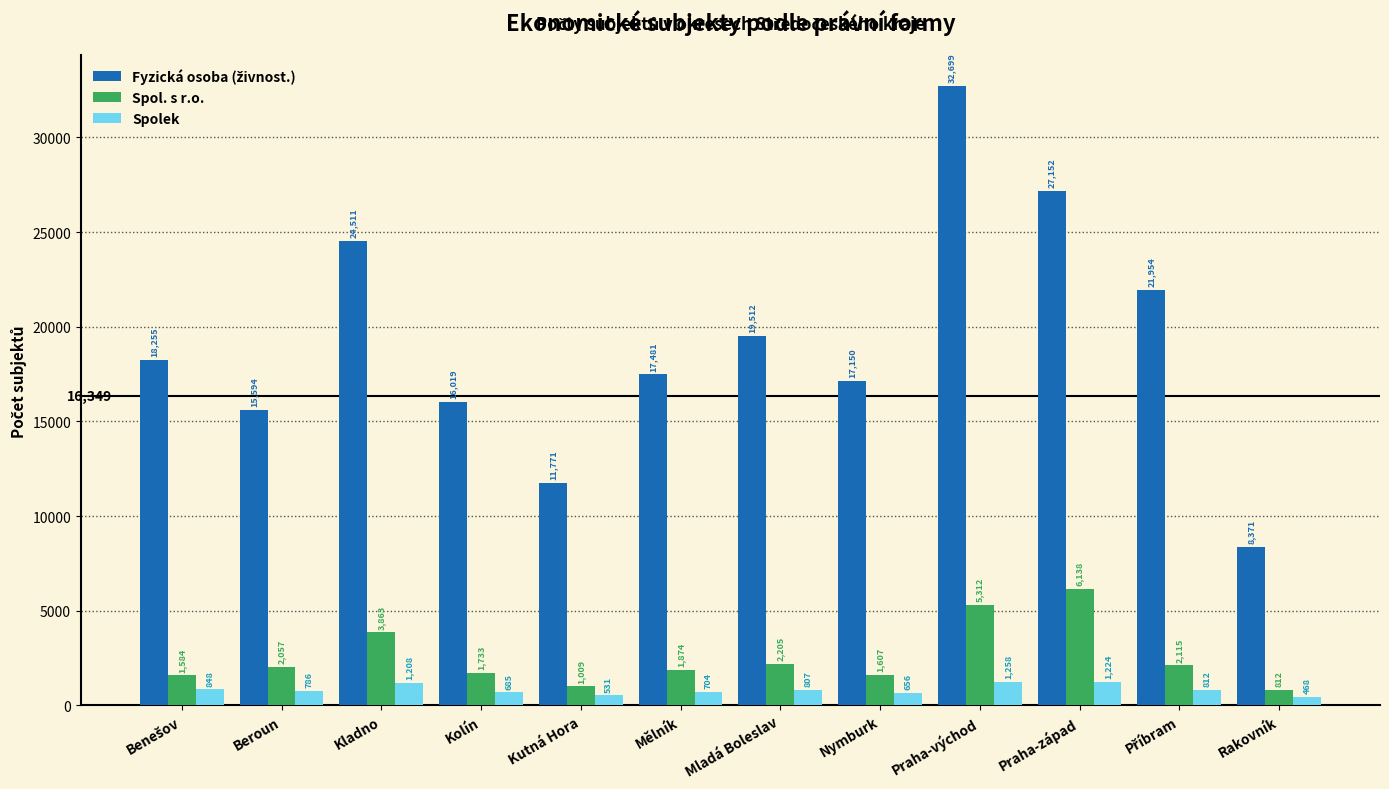

What is the difference between the Spolek values at Rakovník and Kutná Hora?

63